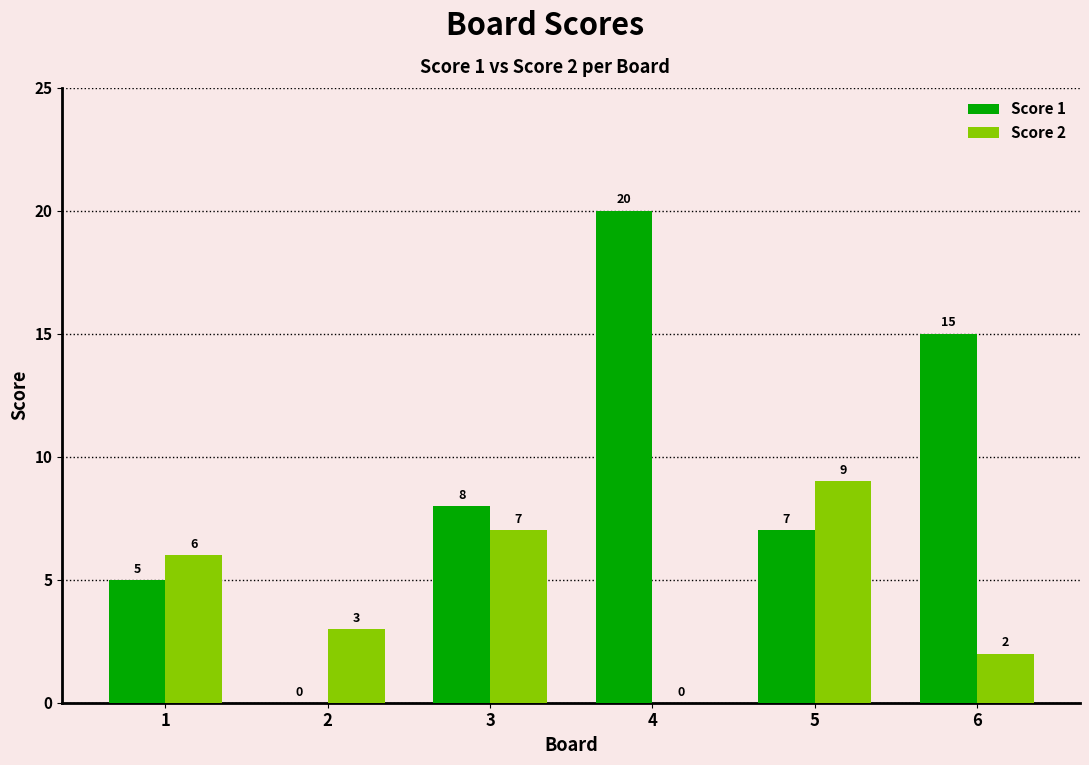

What is the spread (max minus min) of values at 6?

13